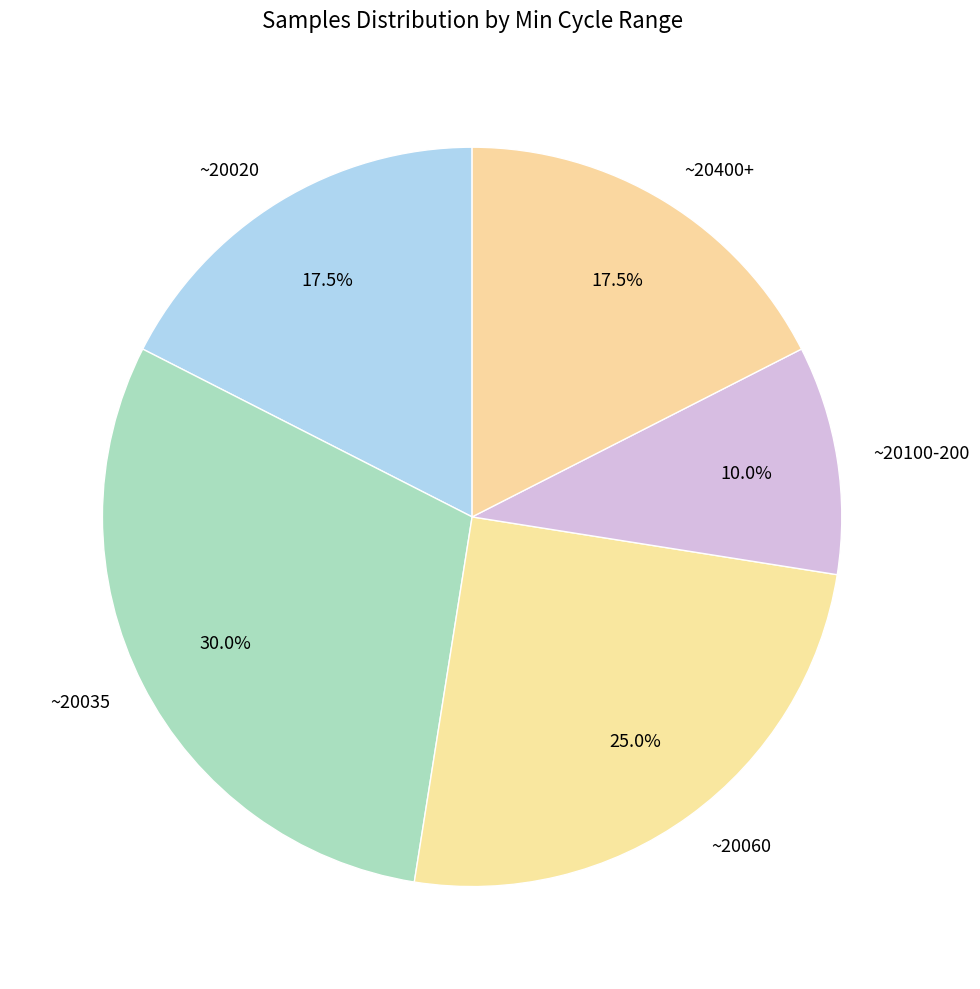

What is the largest slice in the pie chart?

~20035